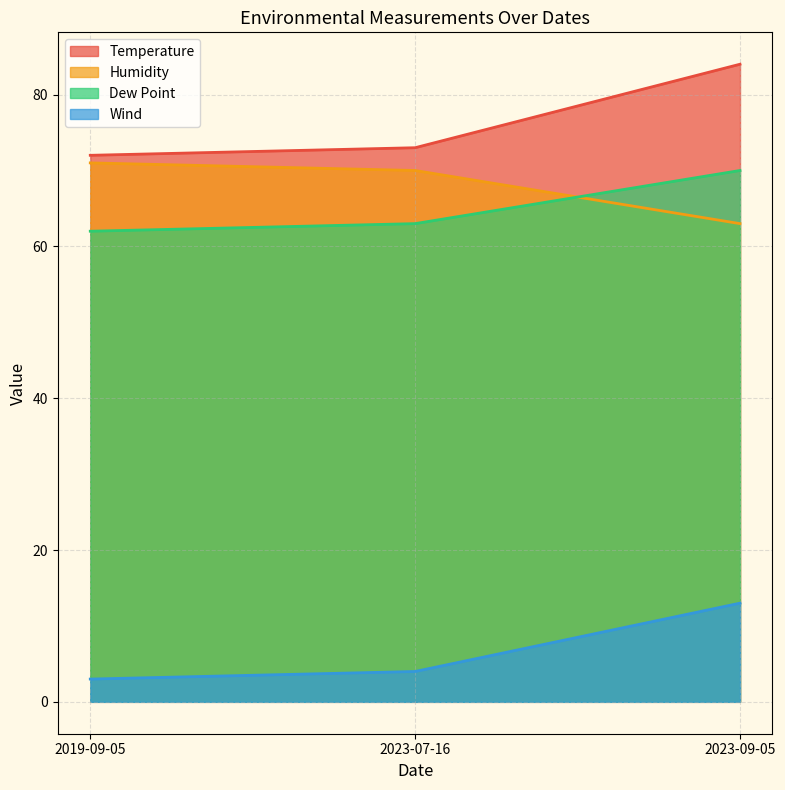

Reading left to right, extract all data points from this chart.

Temperature: 72	73	84
Humidity: 71	70	63
Dew Point: 62	63	70
Wind: 3	4	13